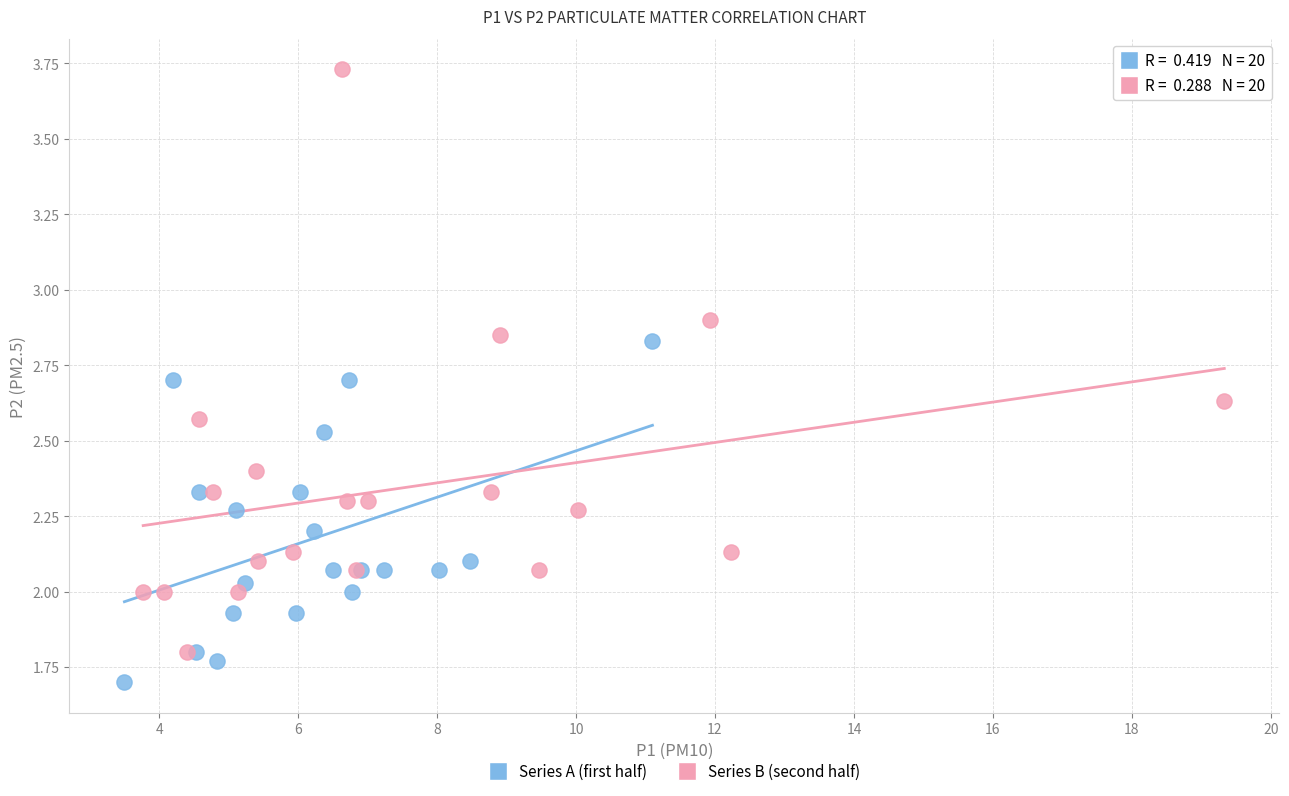

Which series has the largest Y range (max minus min)?

Series B (second half)